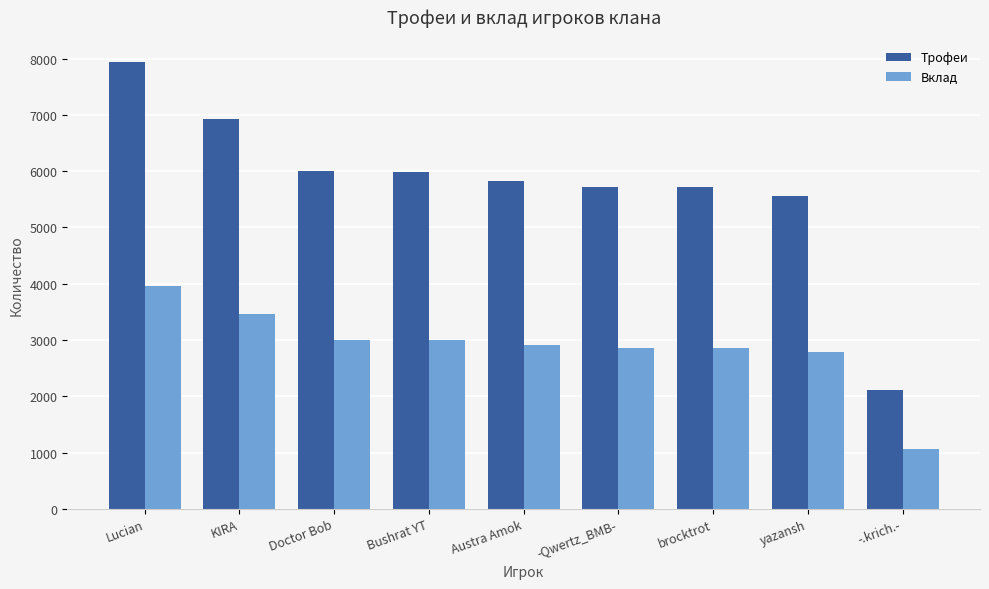

How many data points in Трофеи are less than 5829?

4